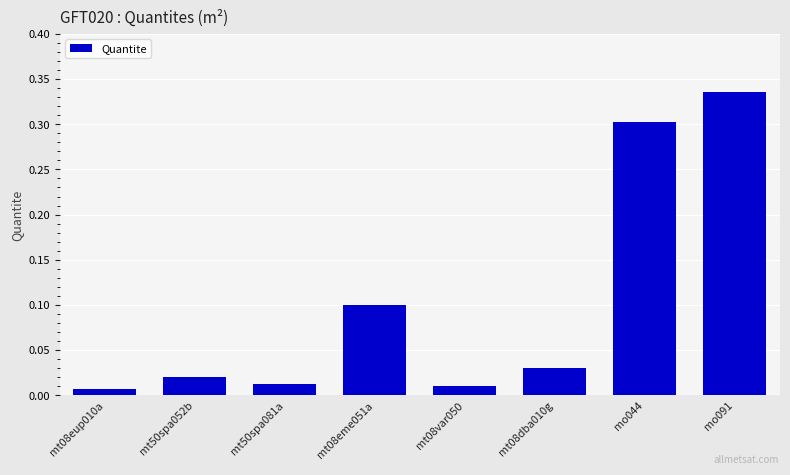

The value at mt08eme051a is 0.1. True or false?

True